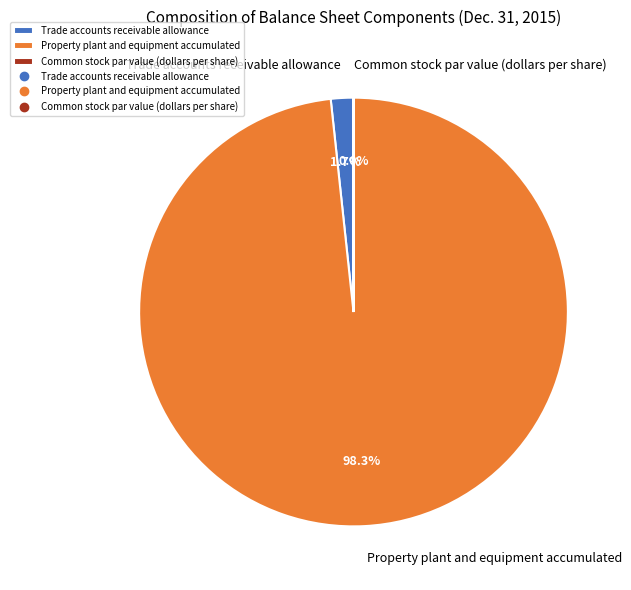

How much of the chart is everything except Trade accounts receivable allowance?

98.3%